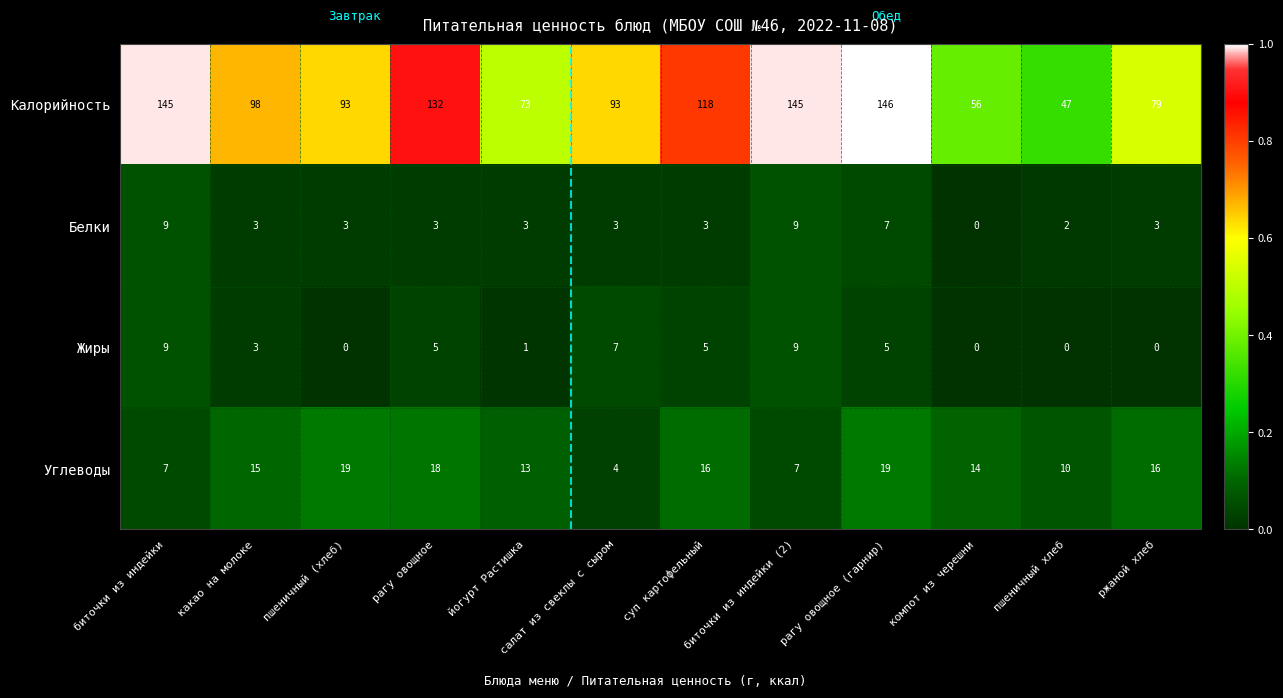

Between какао на молоке and суп картофельный, which series saw the biggest shift?

Калорийность